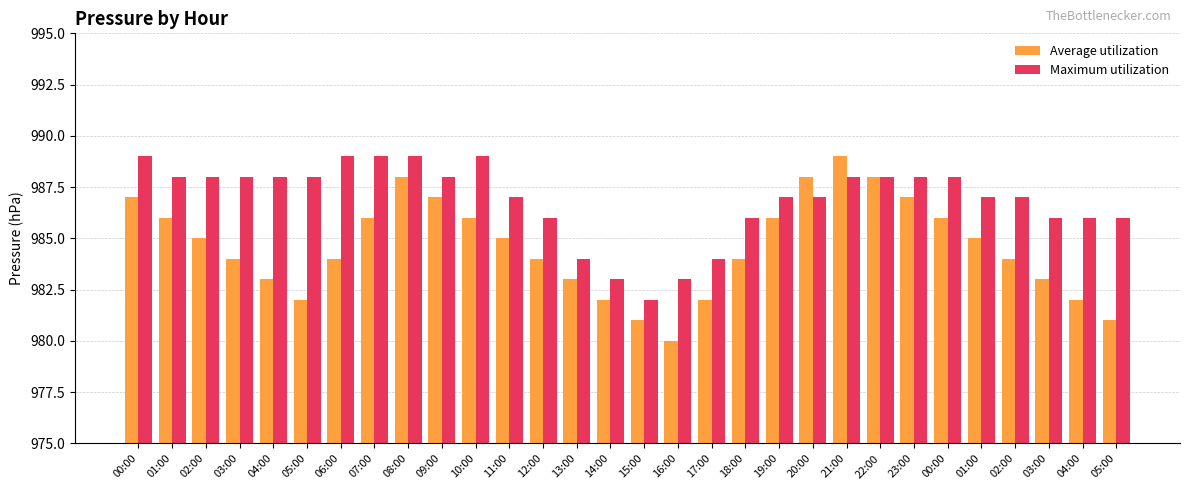

What are all the series names shown in the legend?

Average utilization, Maximum utilization